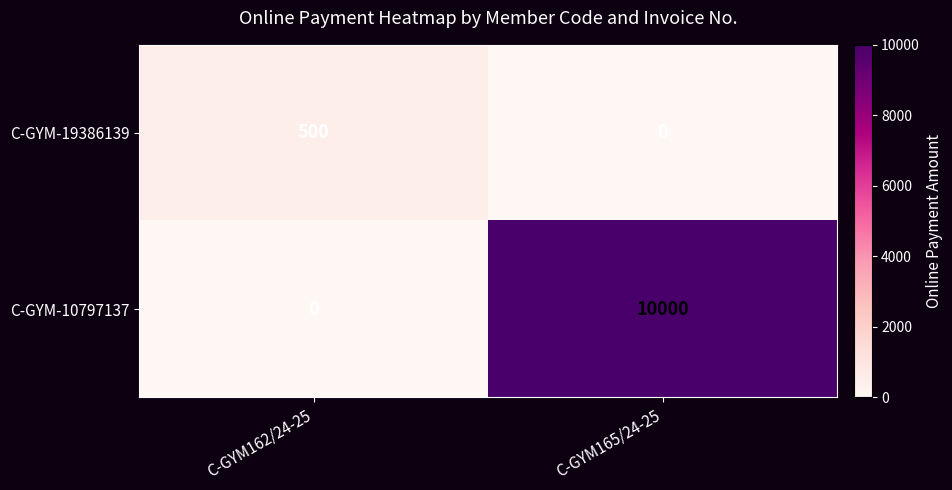

What is the maximum value shown in the chart?

10000